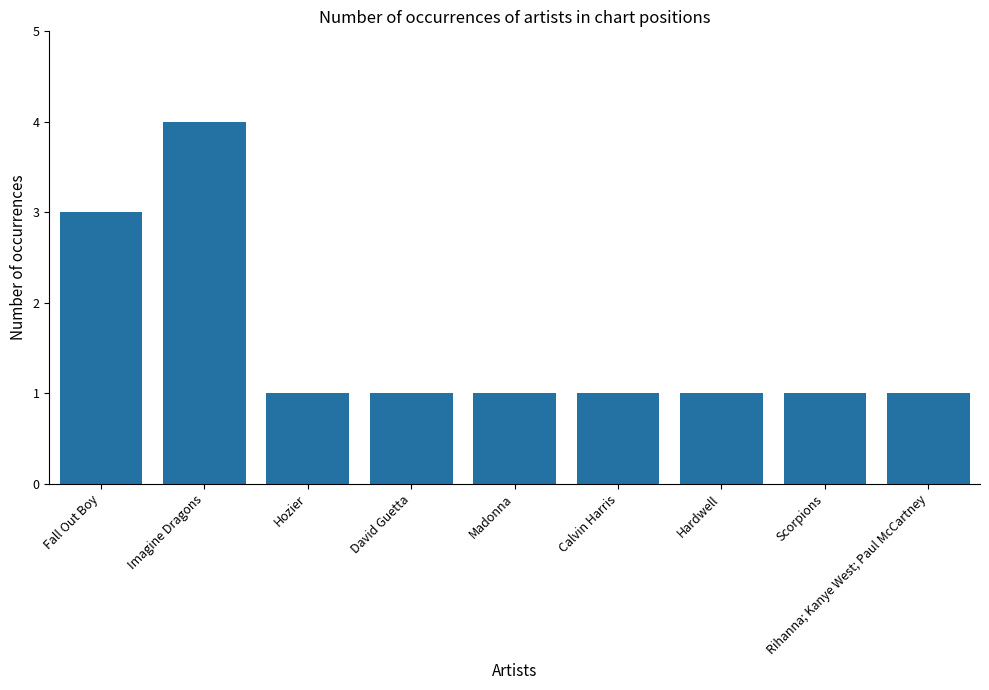

Reading left to right, extract all data points from this chart.

3	4	1	1	1	1	1	1	1